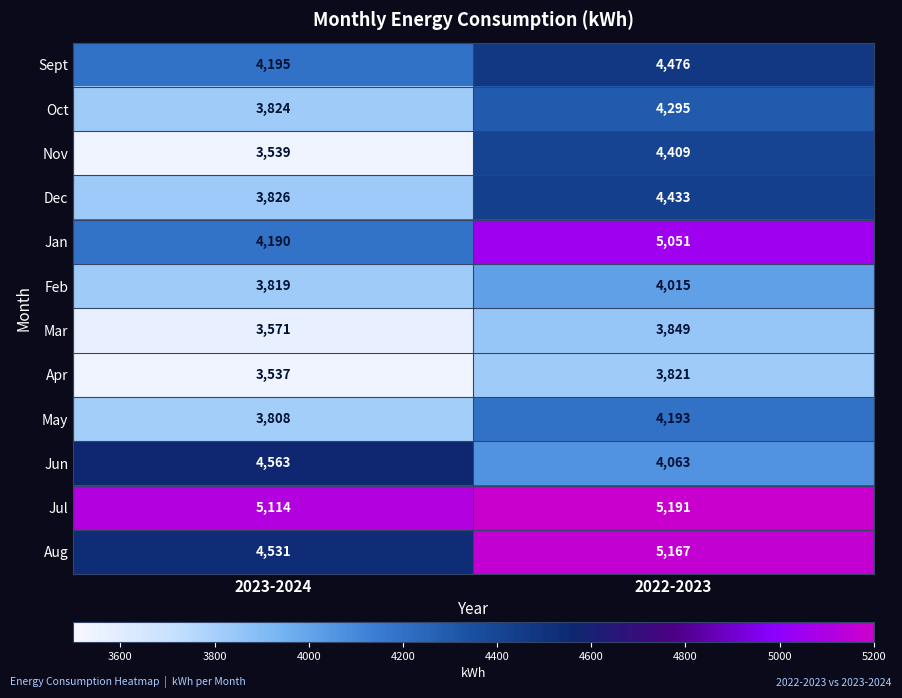

Reading left to right, transcribe all the data shown in this chart.

Sept: 2023-2024=4195	2022-2023=4476
Oct: 2023-2024=3824	2022-2023=4295
Nov: 2023-2024=3539	2022-2023=4409
Dec: 2023-2024=3826	2022-2023=4433
Jan: 2023-2024=4190	2022-2023=5051
Feb: 2023-2024=3819	2022-2023=4015
Mar: 2023-2024=3571	2022-2023=3849
Apr: 2023-2024=3537	2022-2023=3821
May: 2023-2024=3808	2022-2023=4193
Jun: 2023-2024=4563	2022-2023=4063
Jul: 2023-2024=5114	2022-2023=5191
Aug: 2023-2024=4531	2022-2023=5167